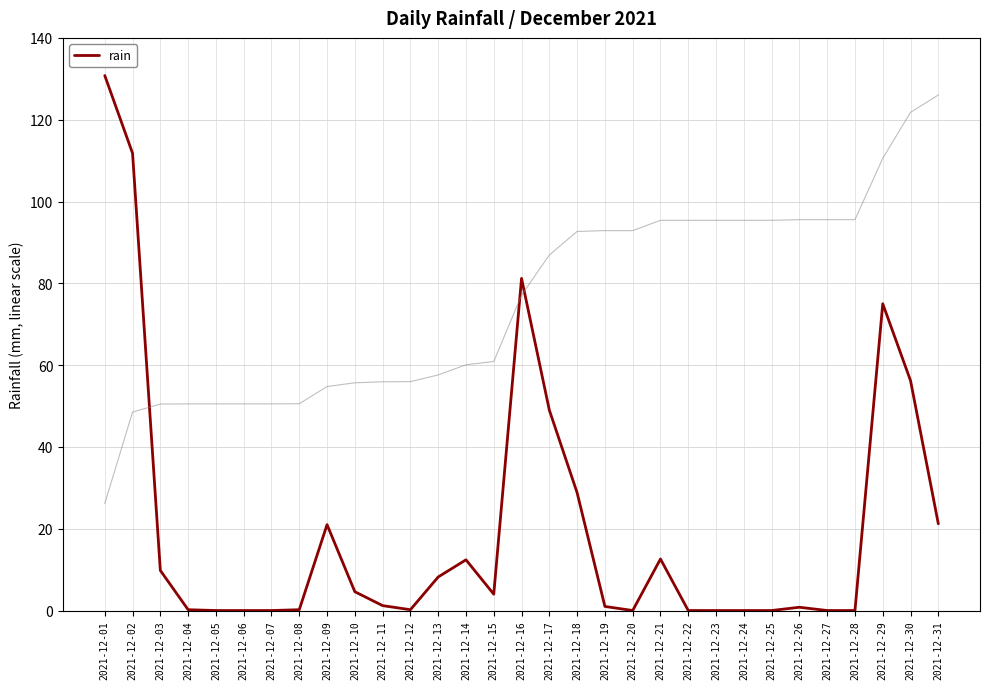

What is the average value?

20.3